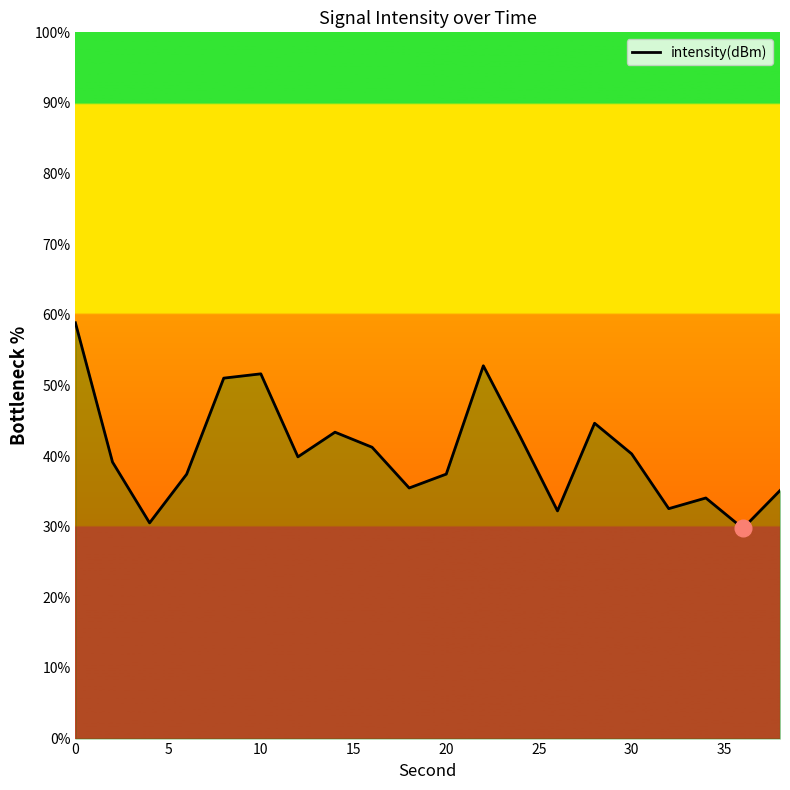

What is the difference between the maximum and minimum values?

29.1